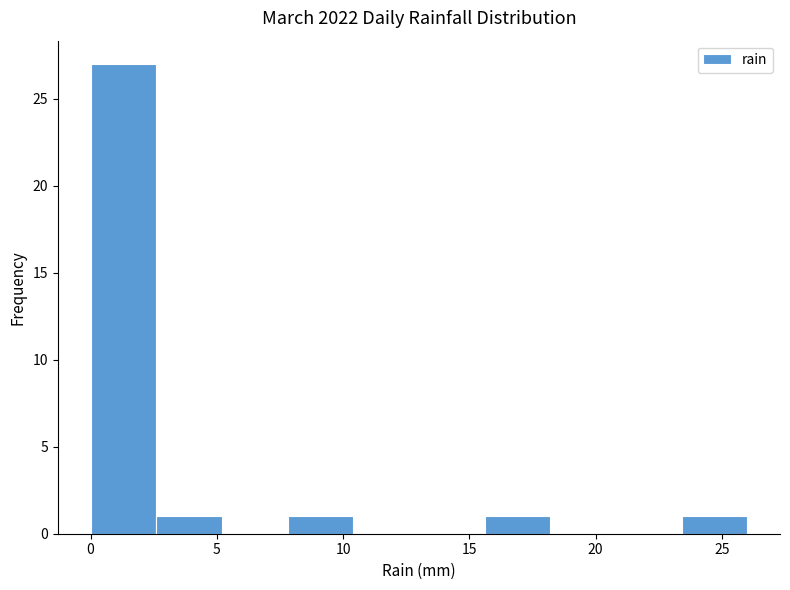

Reading left to right, transcribe this chart: for each bar, give the range it covers on the x-axis and its height. Neither the bar edges nor the heights are printed on the chart, so give them approximately, as read against the axes.

0.0 to 2.6: 27
2.6 to 5.2: 1
5.2 to 7.8: 0
7.8 to 10.4: 1
10.4 to 13.0: 0
13.0 to 15.6: 0
15.6 to 18.2: 1
18.2 to 20.8: 0
20.8 to 23.4: 0
23.4 to 26.0: 1